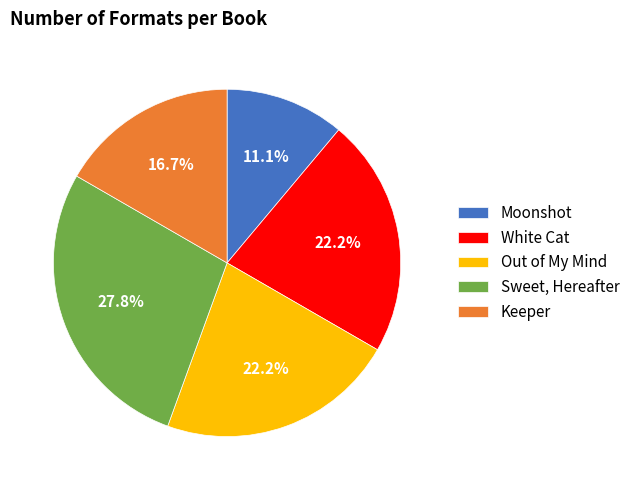

Which slice is the smallest?

Moonshot